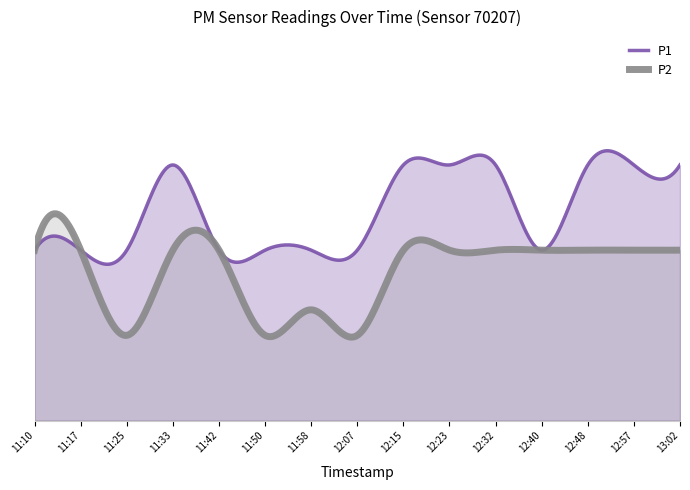

What are all the series names shown in the legend?

P1, P2